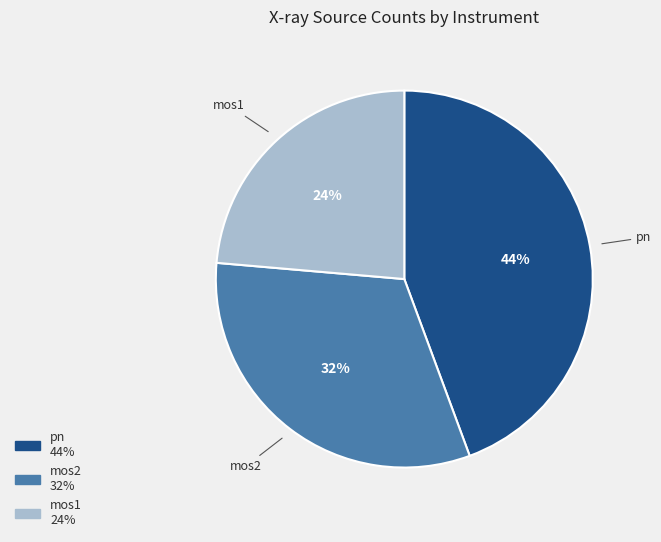

Which has a higher value, pn or mos2?

pn